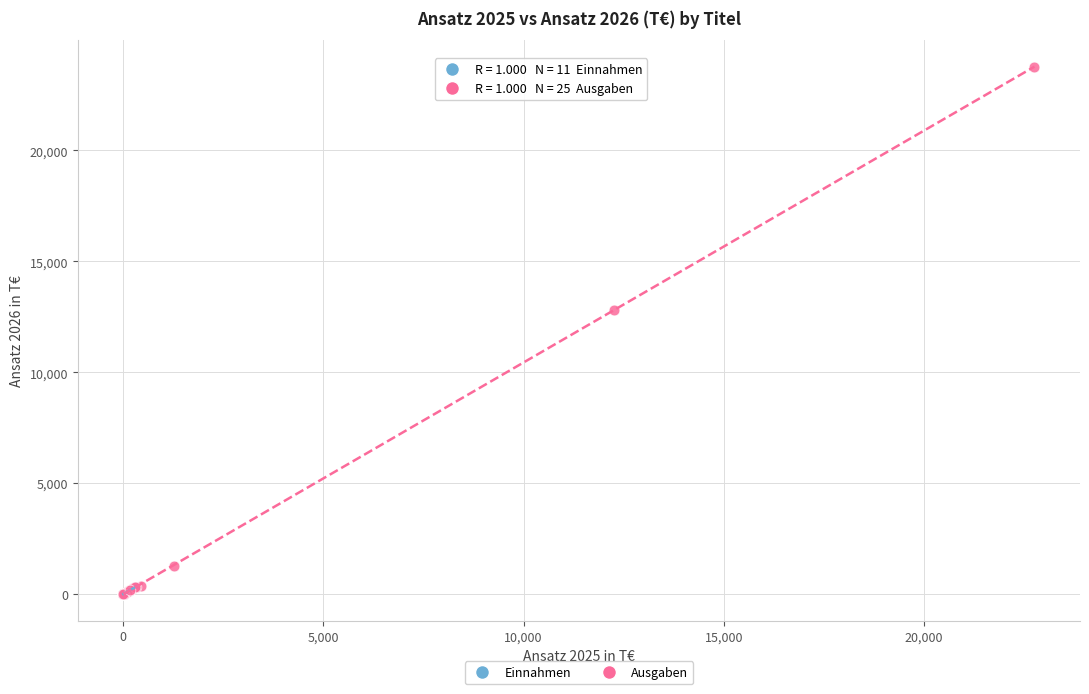

Which series contains the highest Y value?

Ausgaben